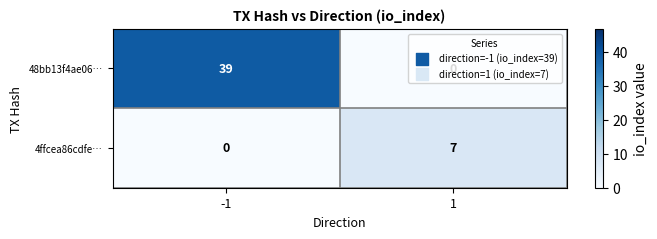

Is it true that 48bb13f4ae06… equals -22 at 1?

False